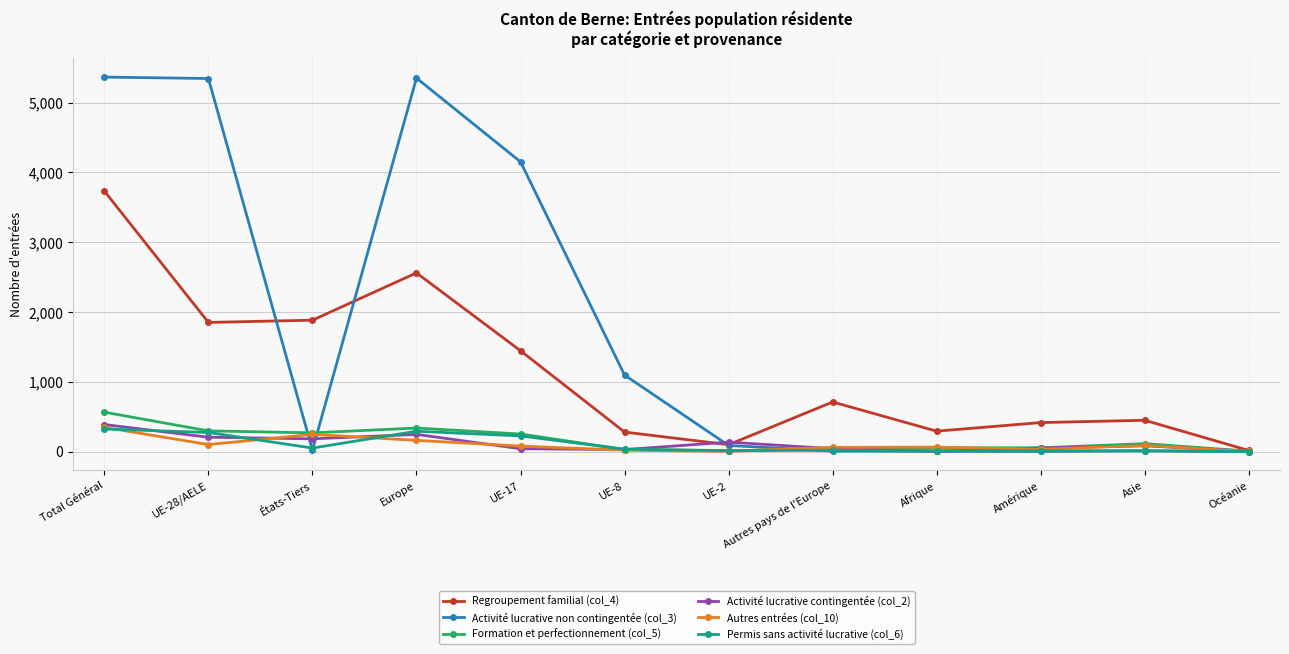

Where is Autres entrées (col_10) nearest to the value 173?

Europe